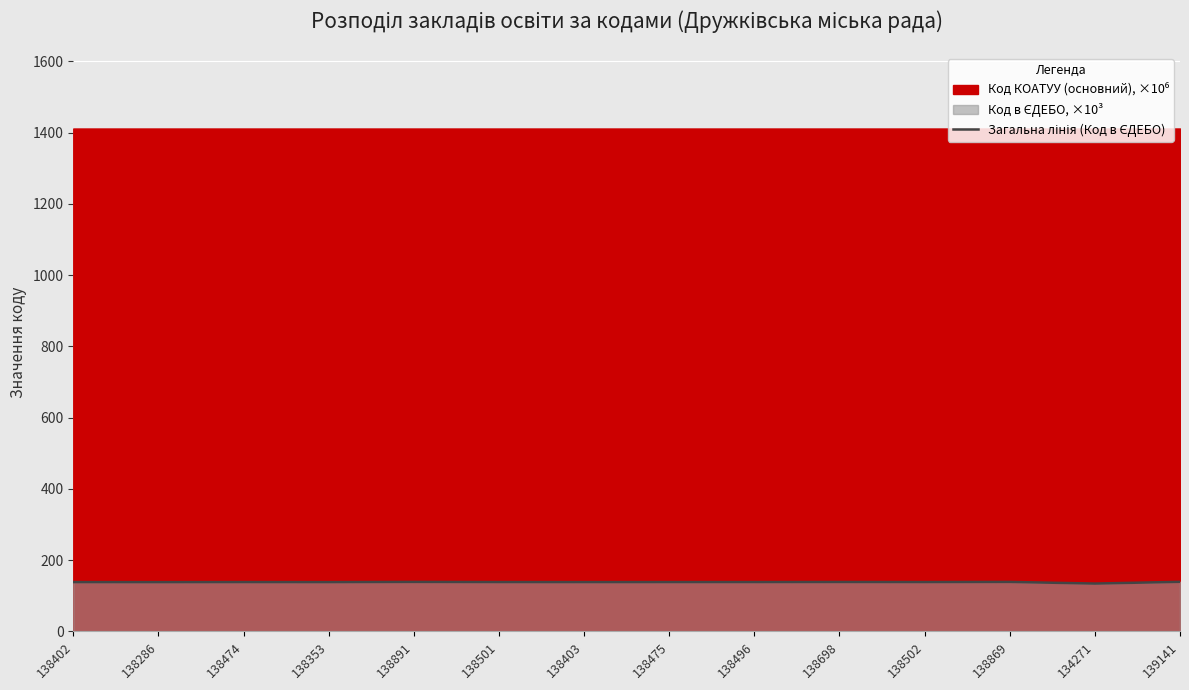

Approximately how many times larger is the value at 138891 compared to 138353?

1.0